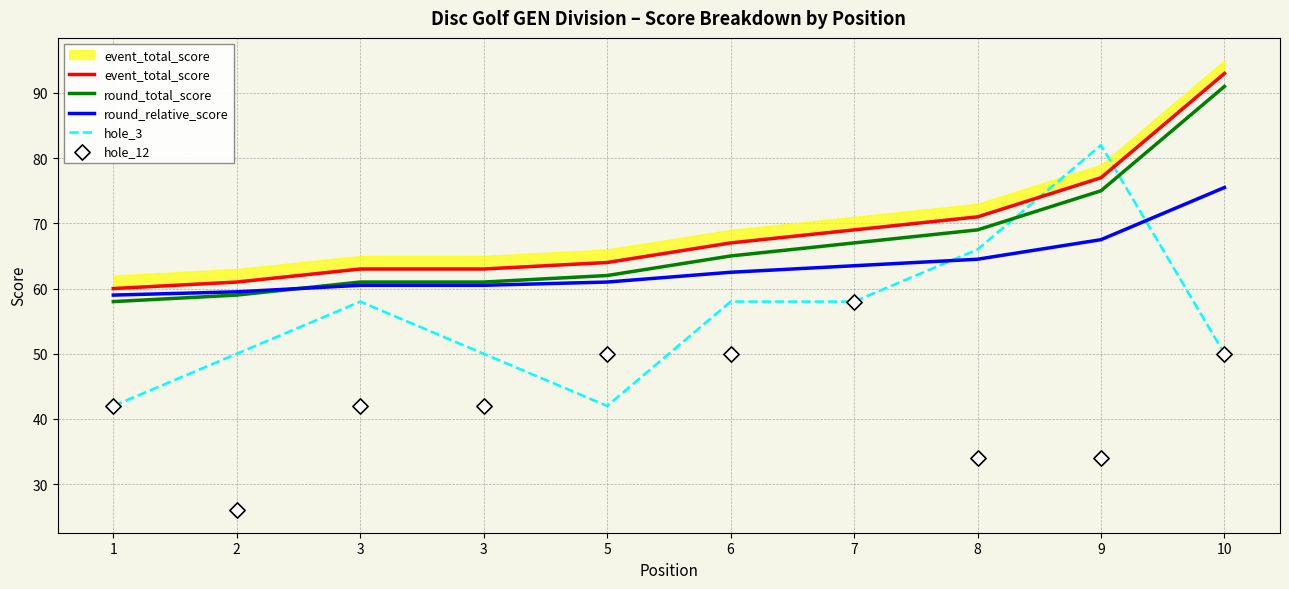

Which series has the largest total across all categories?

event_total_score